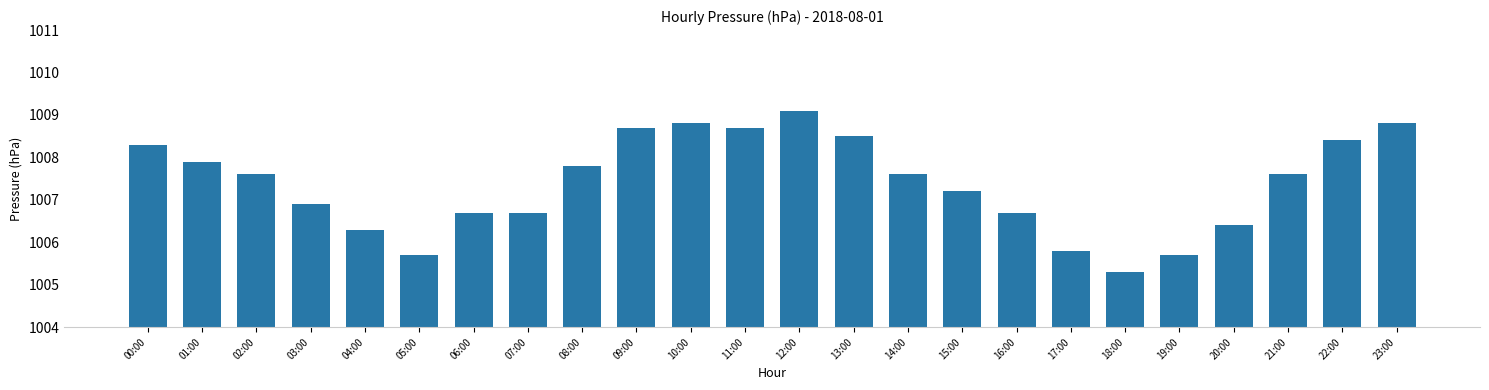

Where is the data nearest to the value 1007?

03:00